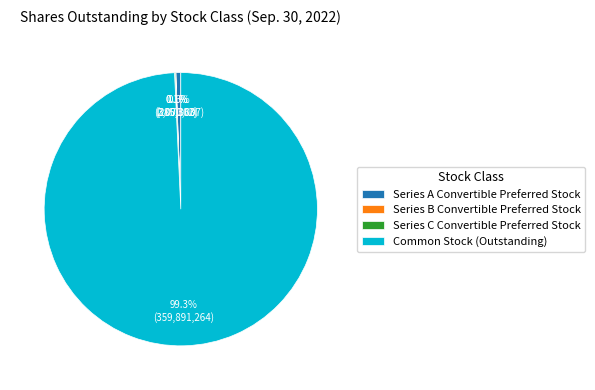

Does Common Stock (Outstanding) account for over 50% of the chart?

Yes